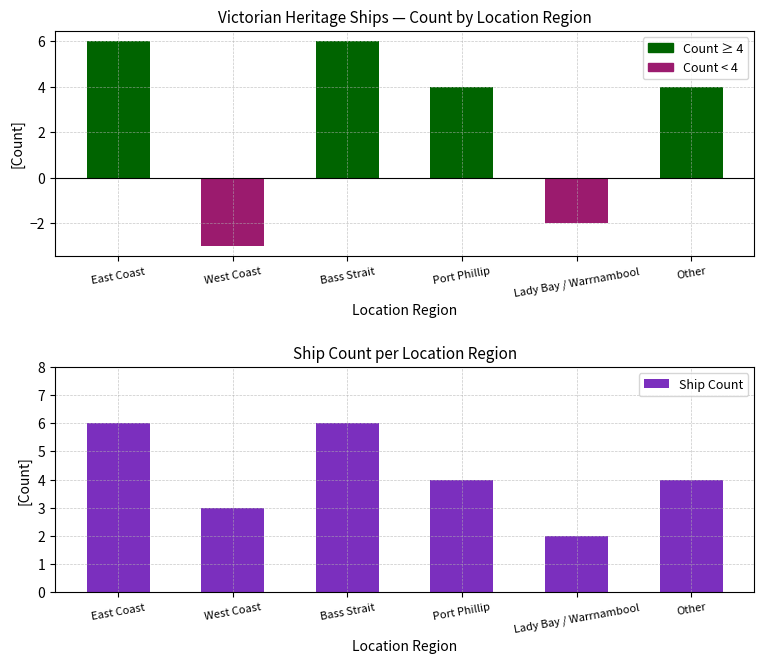

Does the chart contain stacked bars?

No